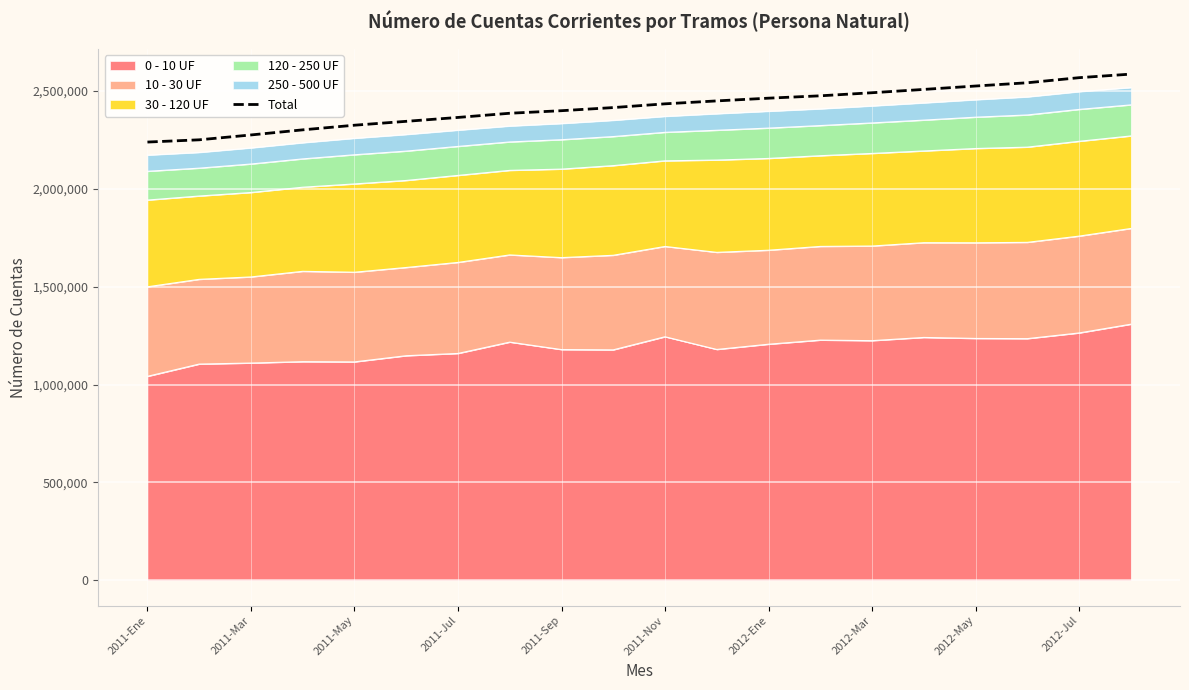

How many lines are shown in the chart?

1